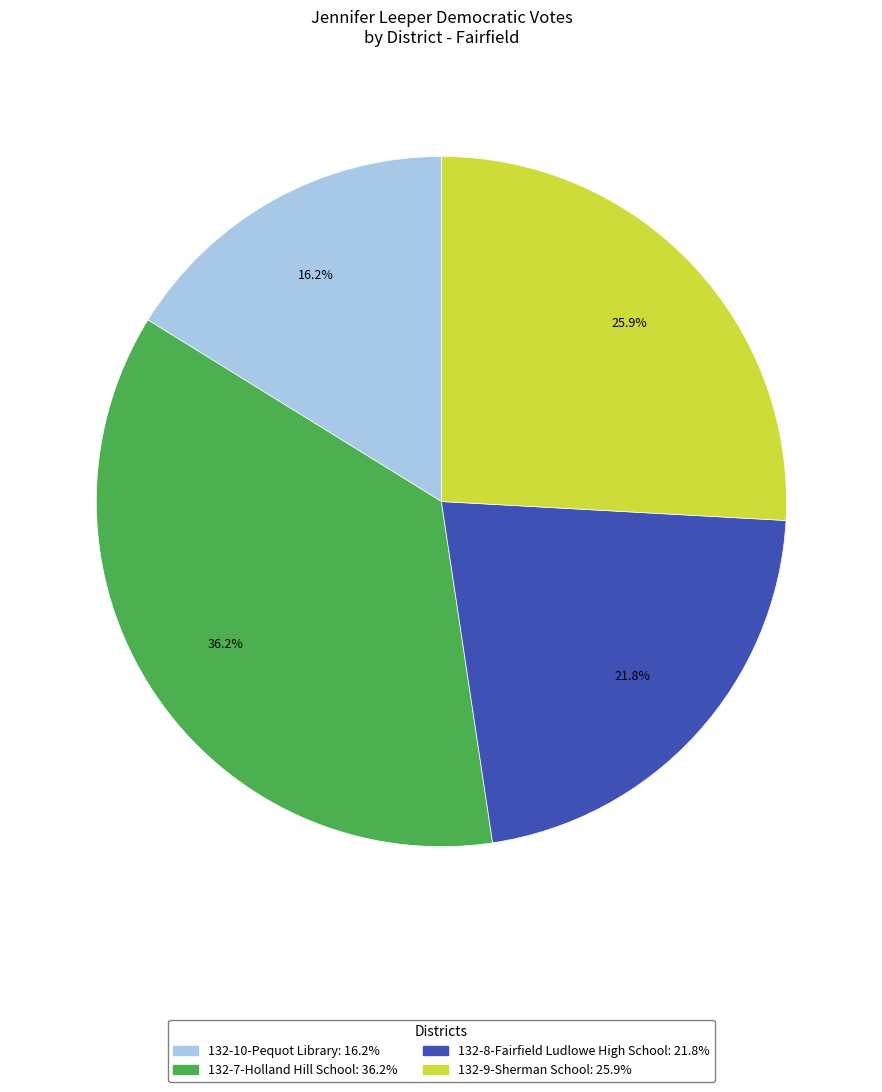

True or false: 132-7-Holland Hill School accounts for 42% of the total.

False